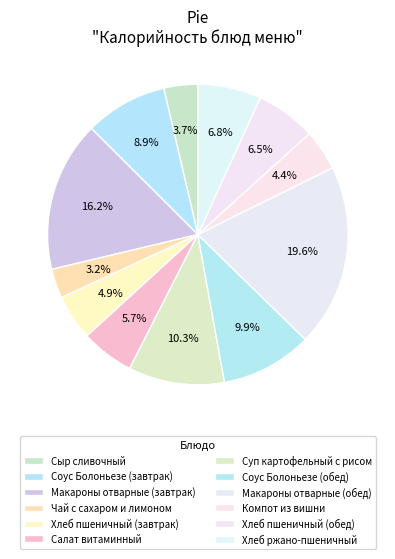

To the nearest percent, what is the combined percentage of Хлеб ржано-пшеничный and Соус Болоньезе (завтрак)?

16%